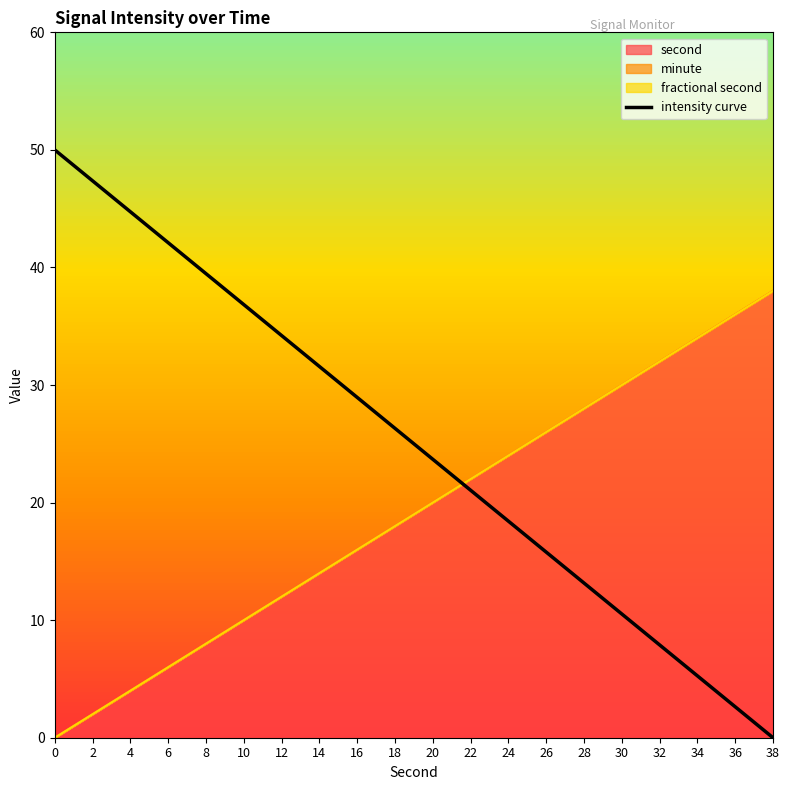

What is the difference between the maximum and minimum values?

50.0